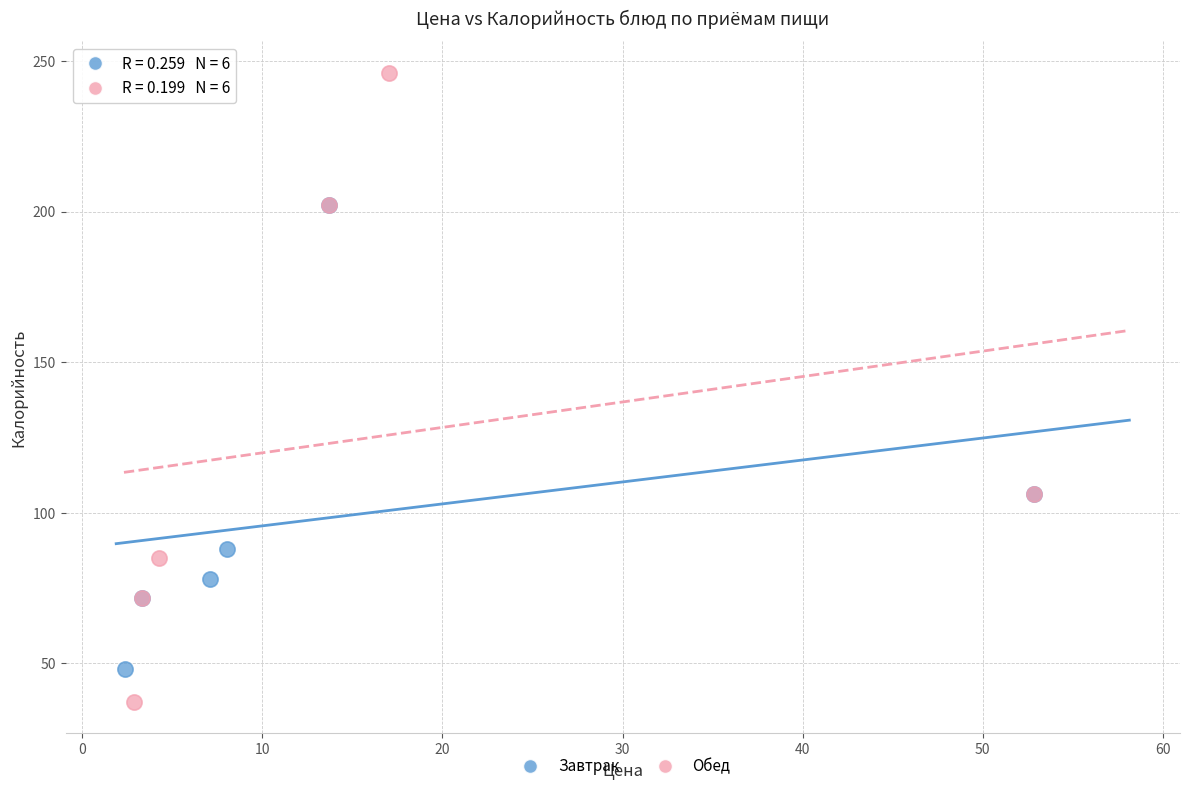

Which series reaches the maximum Y coordinate?

Обед